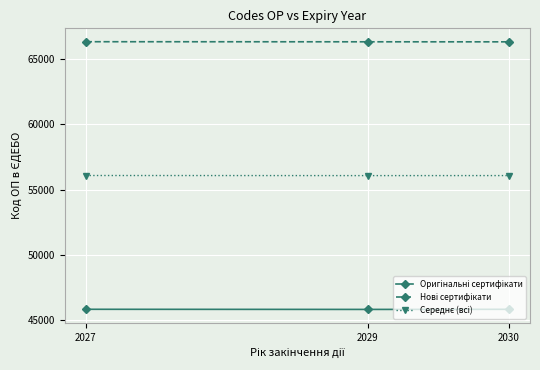

How many categories are shown in the chart?

3